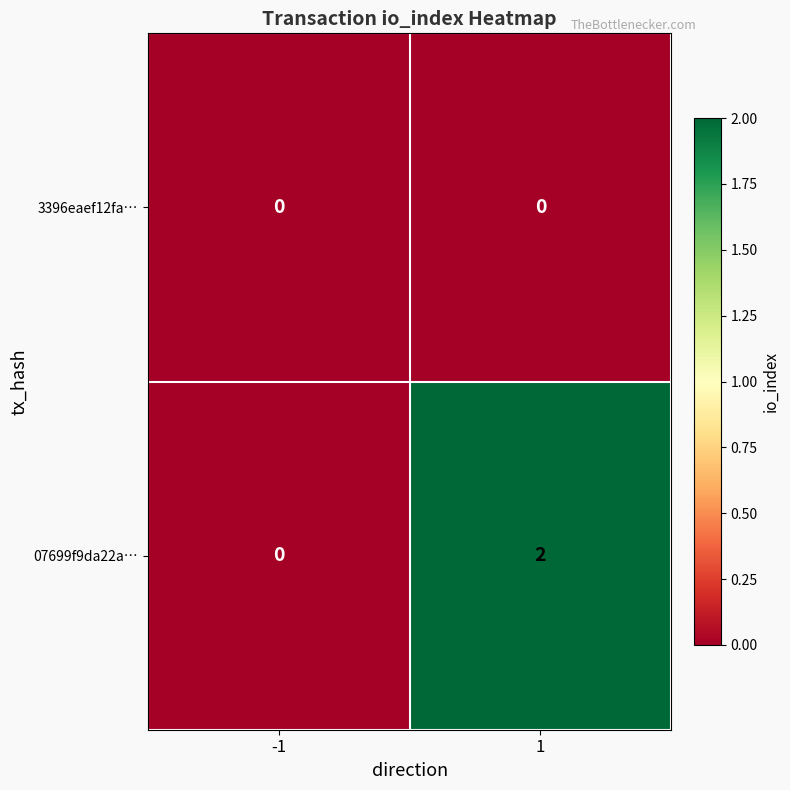

Reading left to right, transcribe all the data shown in this chart.

3396eaef12fa…: -1=0	1=0
07699f9da22a…: -1=0	1=2